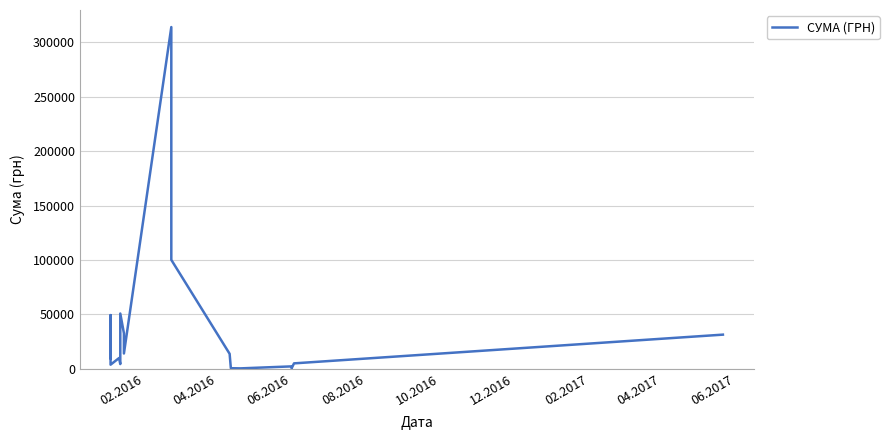

What is the difference between the second highest and second lowest values?

99617.1